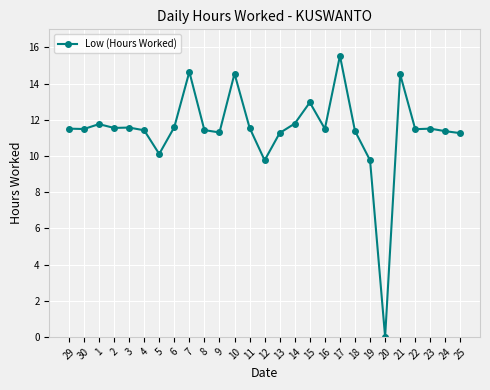

What is the average value?

11.4